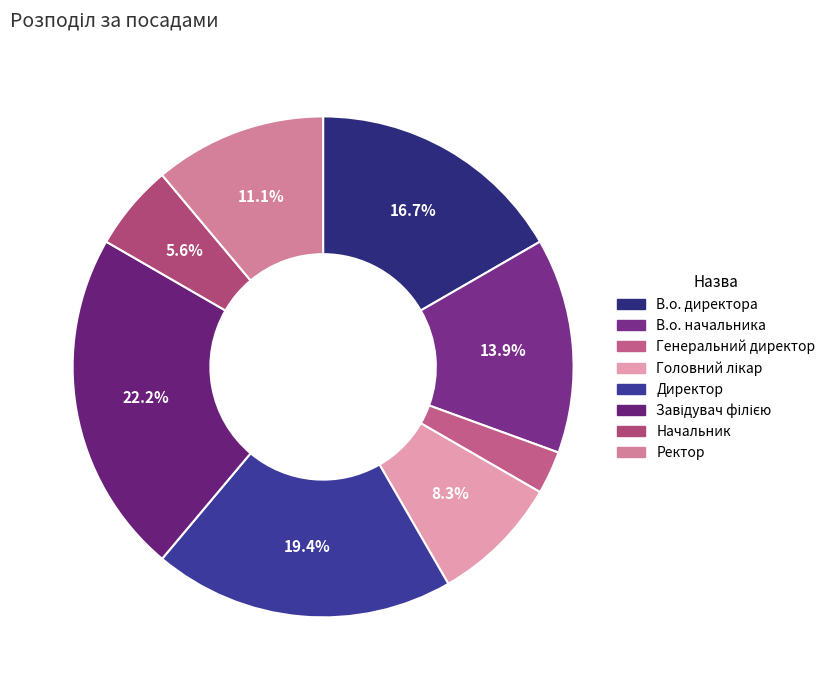

Count the number of slices in the pie.

8